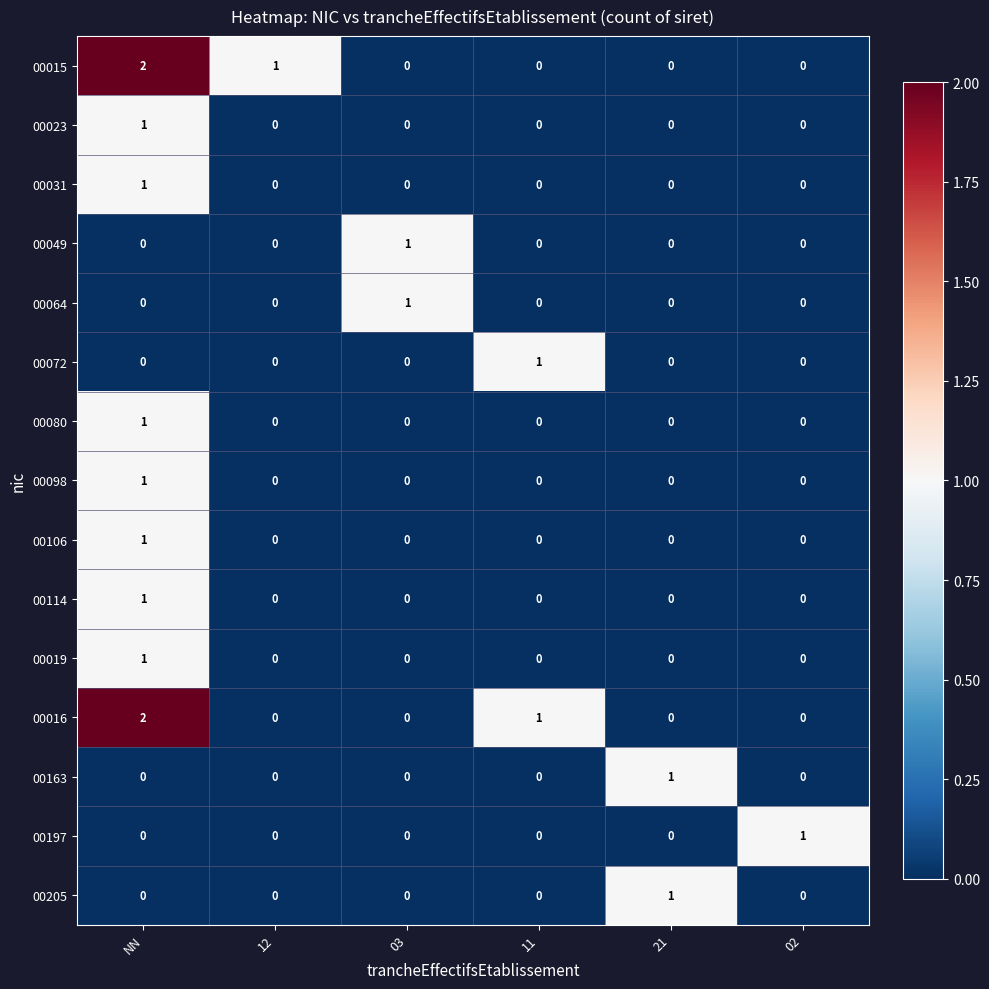

How many categories are shown in the chart?

6